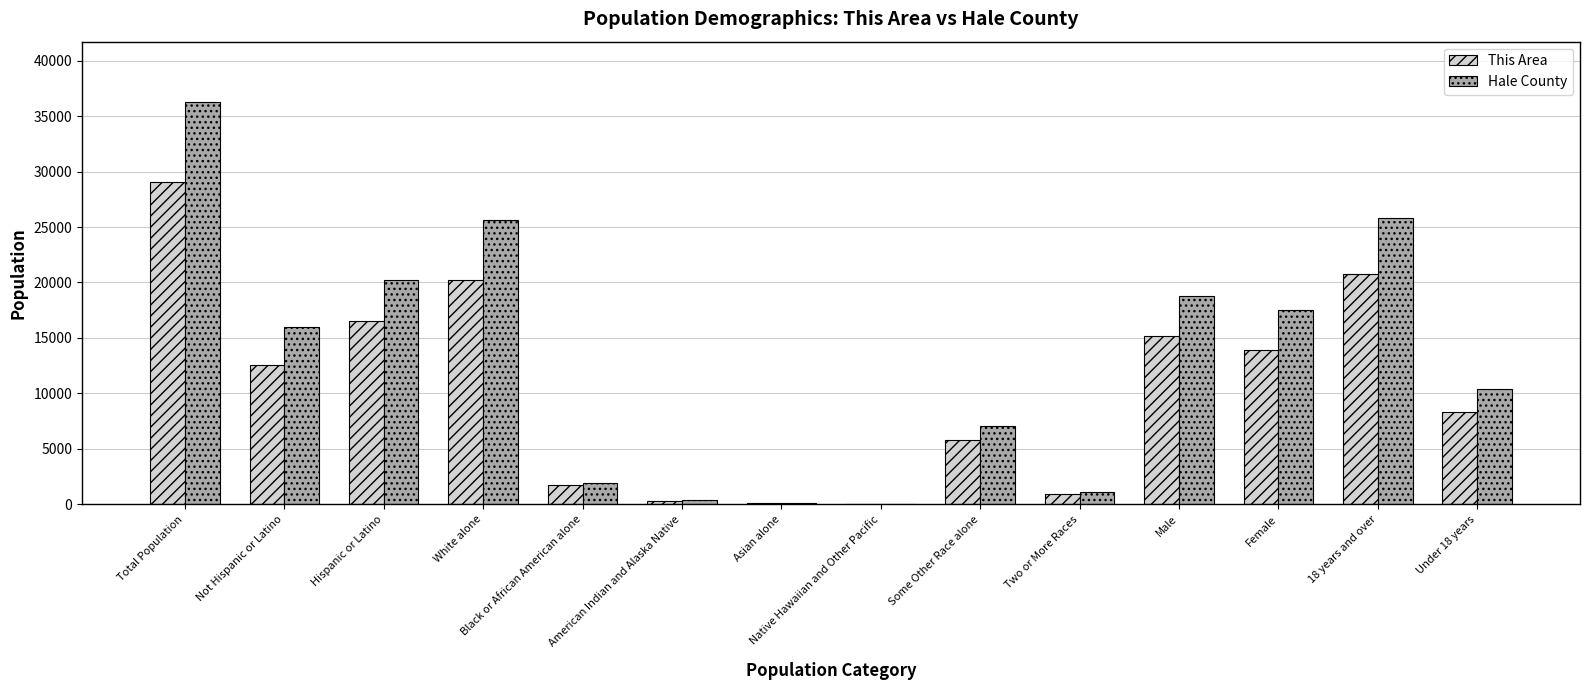

Which series has the largest total across all categories?

Hale County